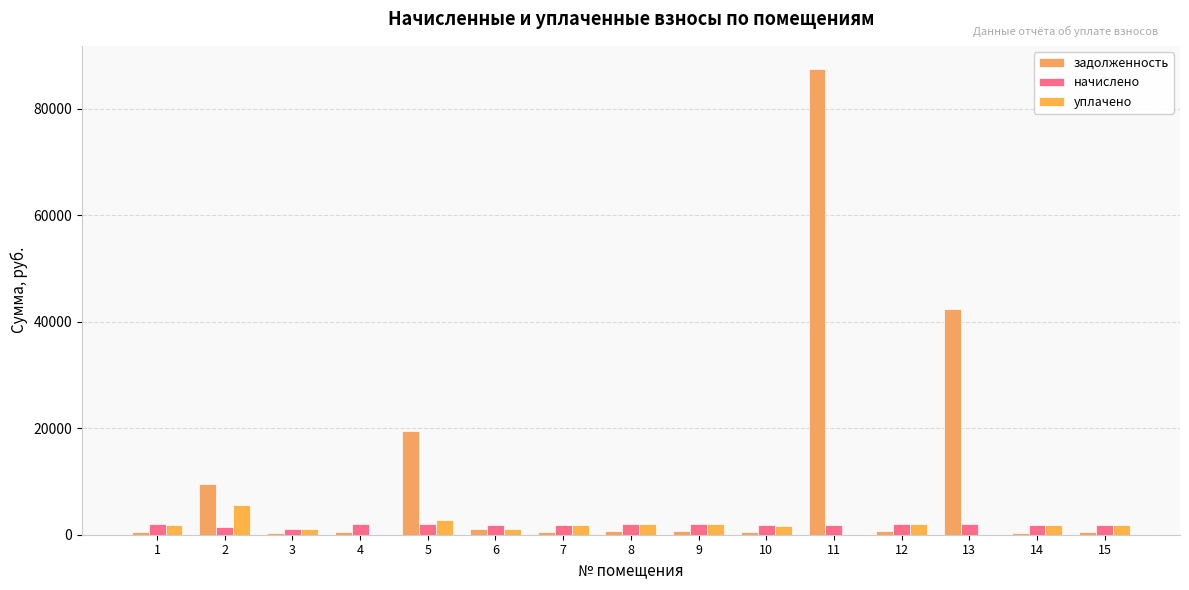

At which label does уплачено first exceed 1799?

1